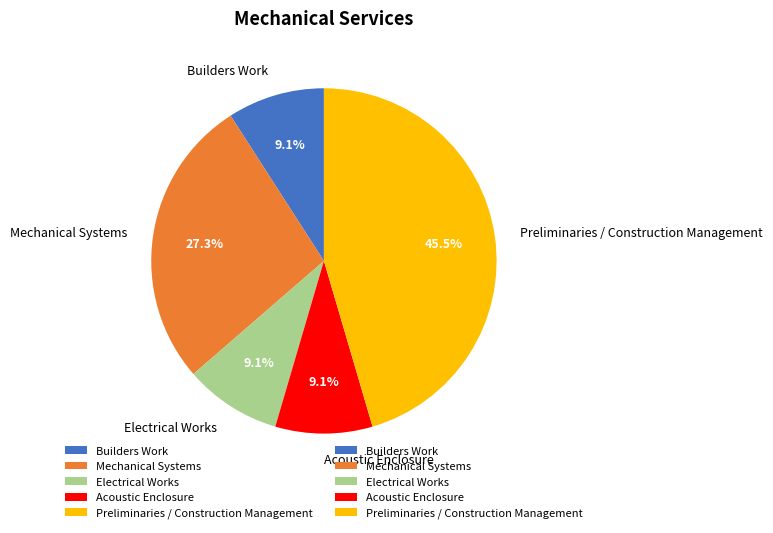

What is the largest slice in the pie chart?

Preliminaries / Construction Management